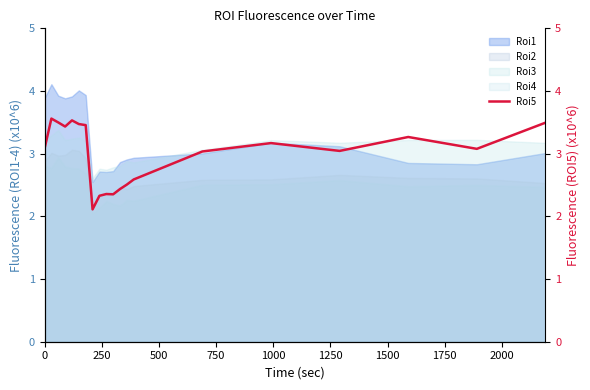

True or false: Roi4 and Roi1 intersect in this chart.

False